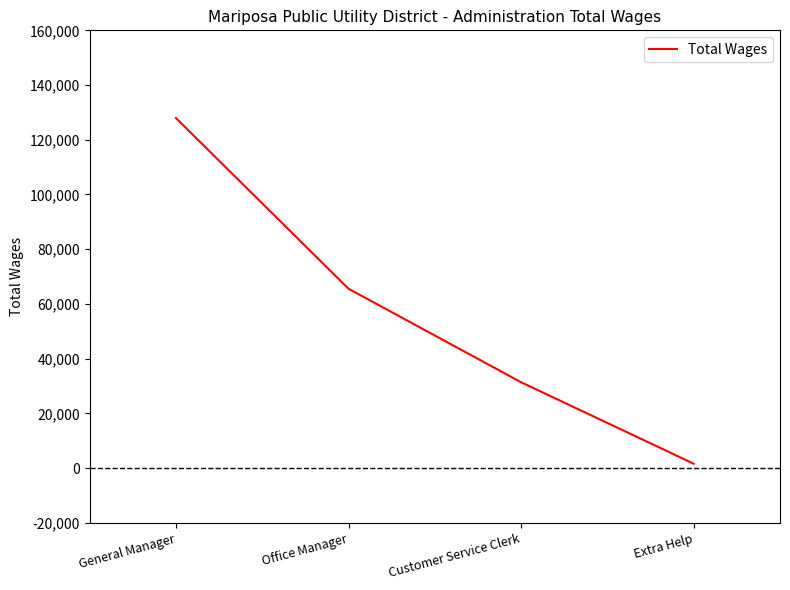

Reading left to right, extract all data points from this chart.

127939	65545	31375	1602